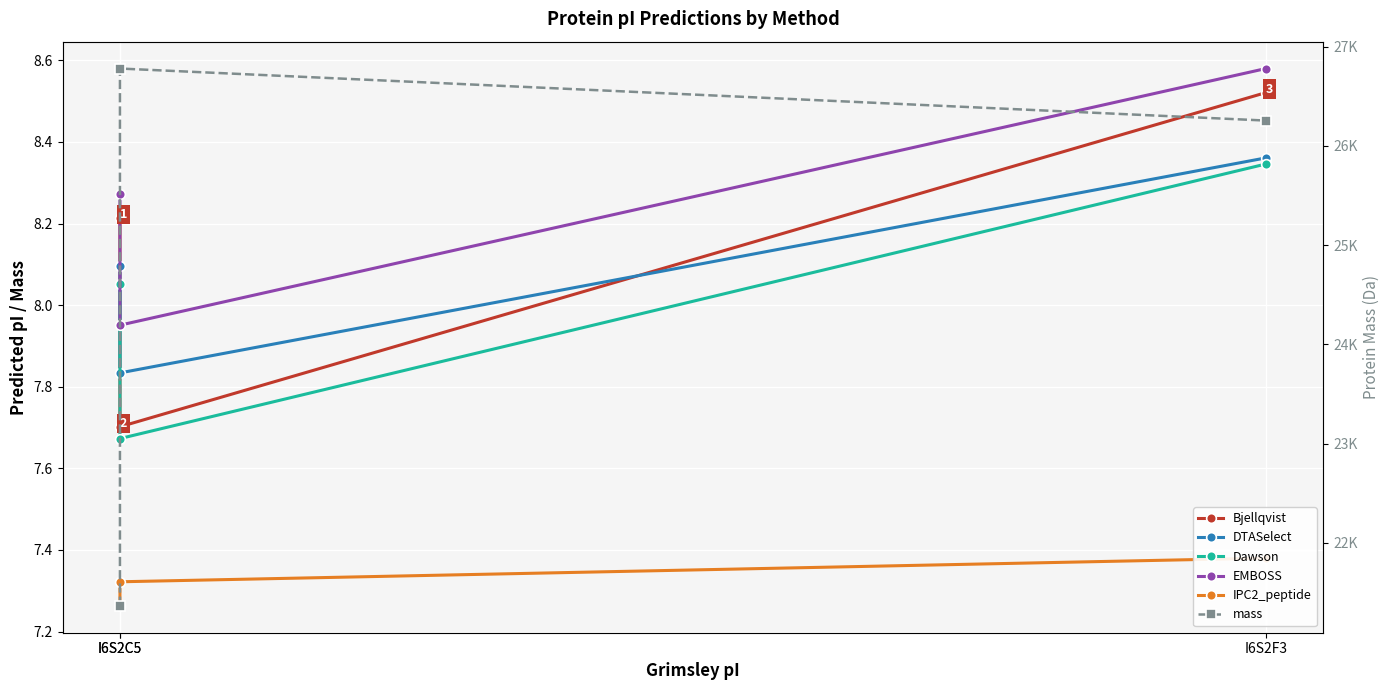

Which has a higher value, I6S2C5 or I6S2F3?

I6S2F3